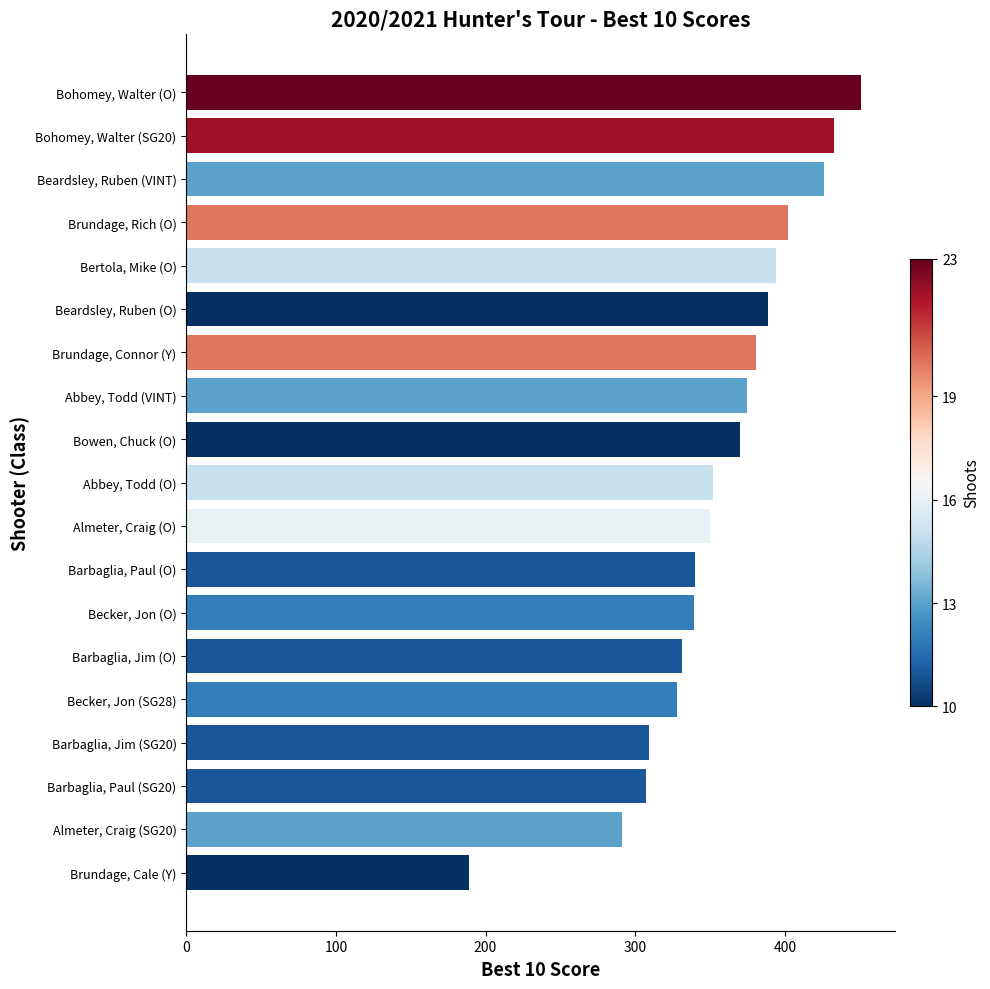

Read the value at Brundage, Cale (Y).

189